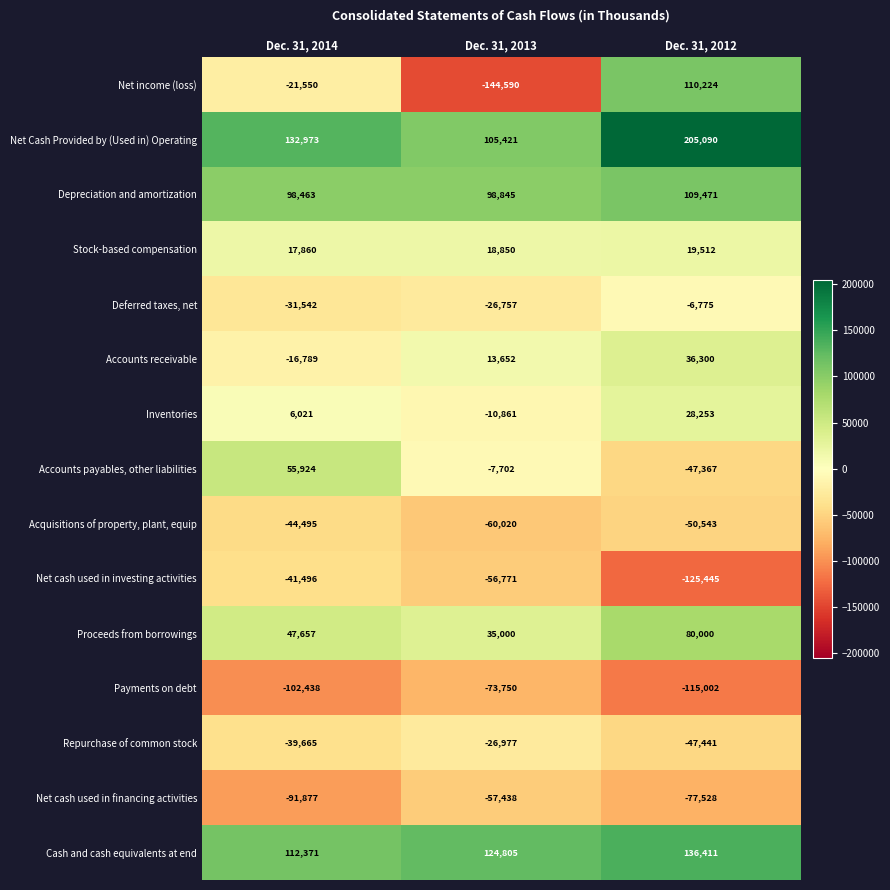

What value does the Accounts receivable series have at Dec. 31, 2014, to the nearest 10?

-16790